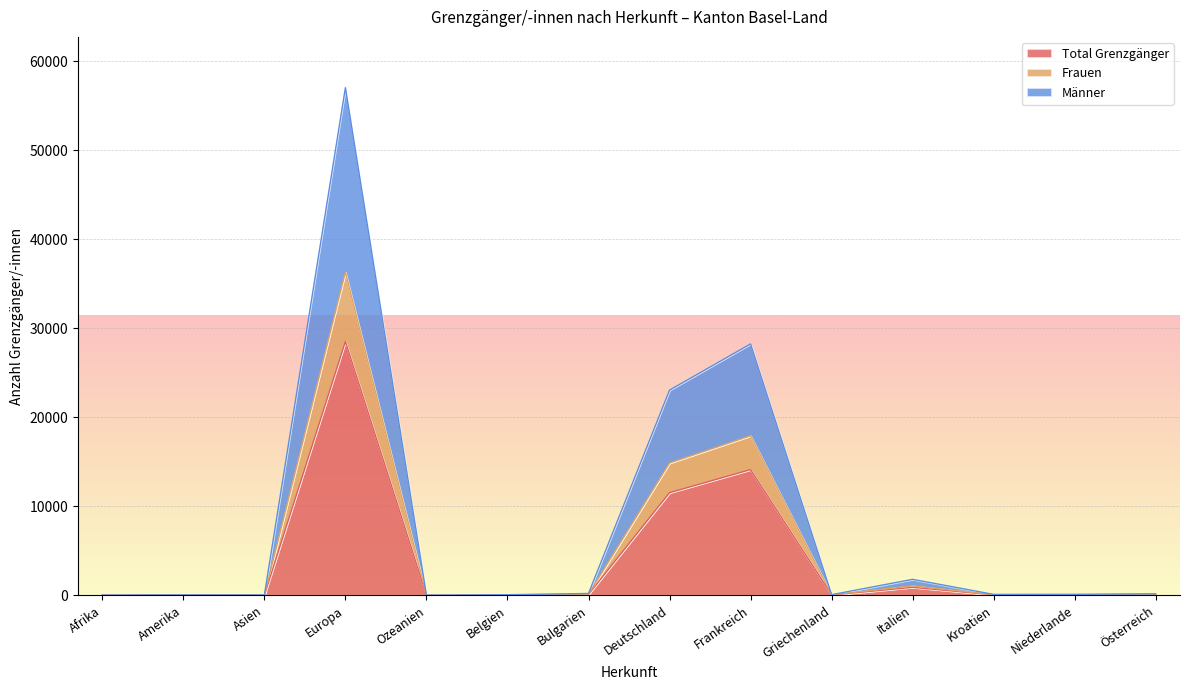

True or false: Frauen and Männer cross at least once.

False